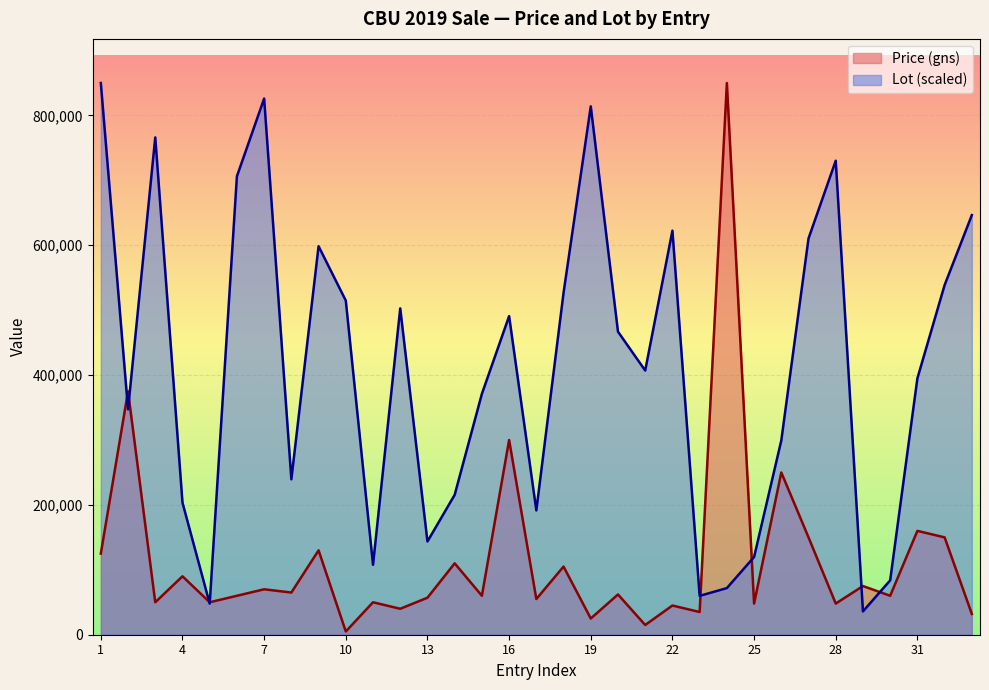

The Lot series shows 490845.1 at 16. True or false?

True